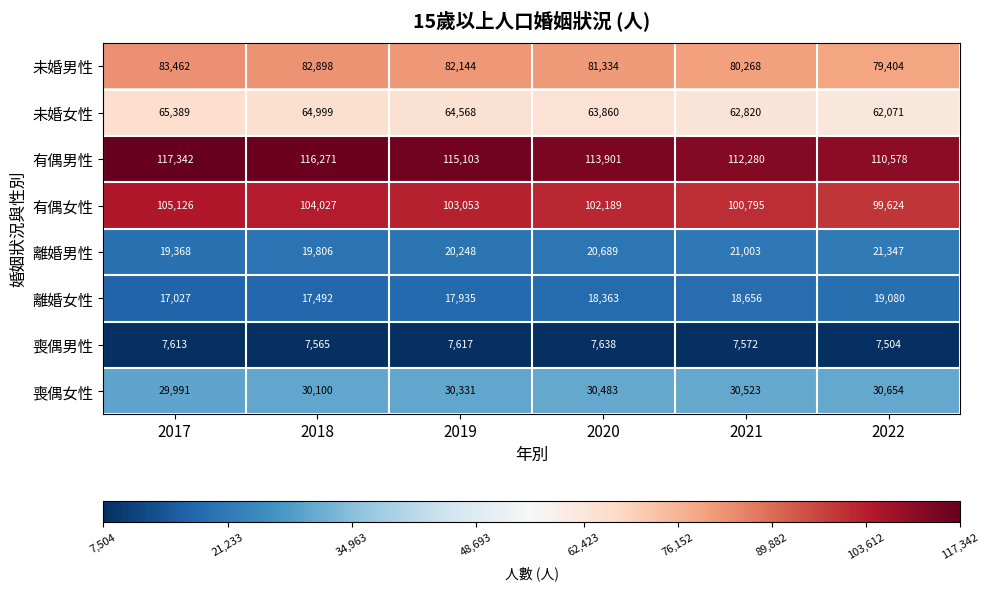

What is the approximate value of 離婚男性 at 2020, to the nearest 100?

20700